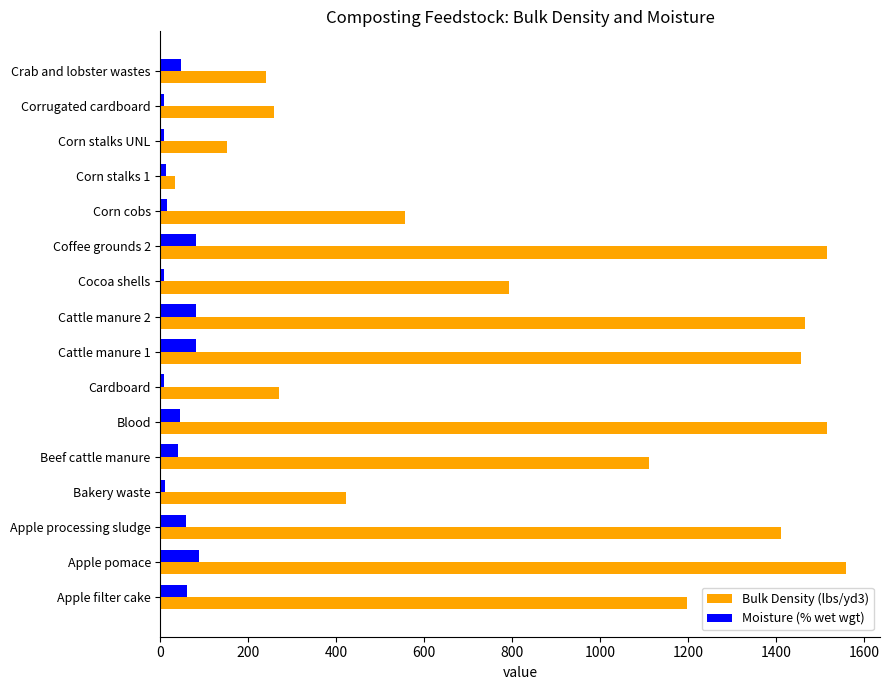

What is the difference between the maximum and minimum values in the Moisture (% wet wgt) series?

80.0